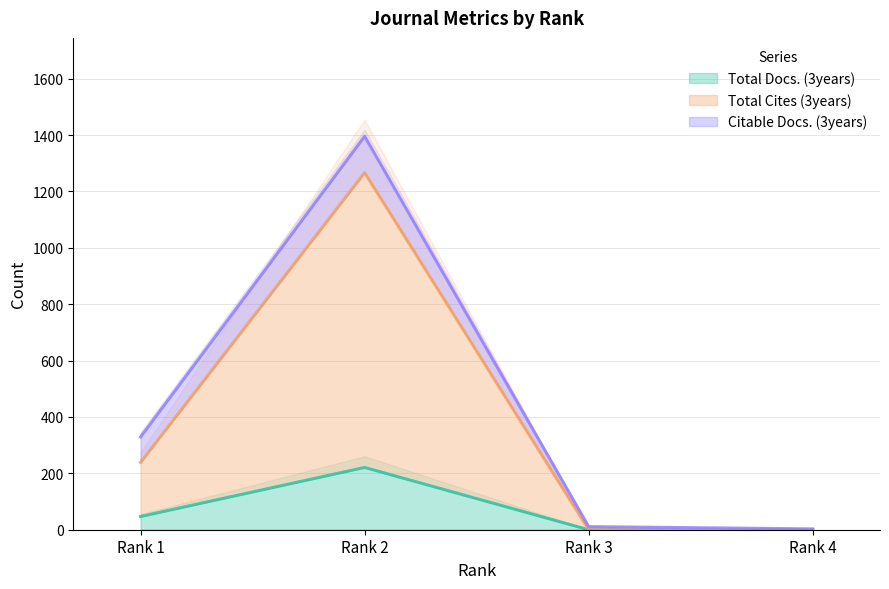

At which category is the sum across all series the highest?

Rank 2